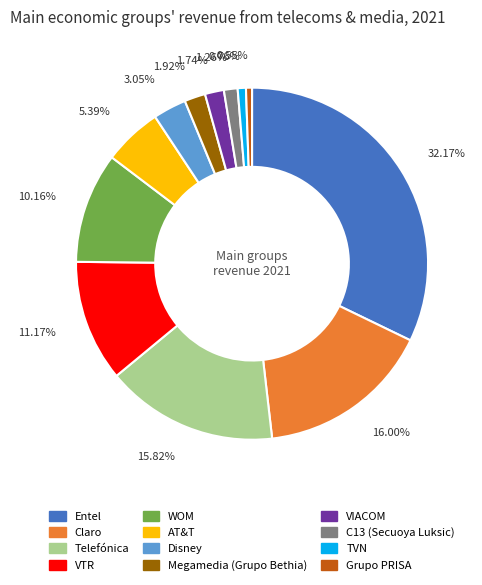

What percentage is the Telefónica slice, to the nearest percent?

16%